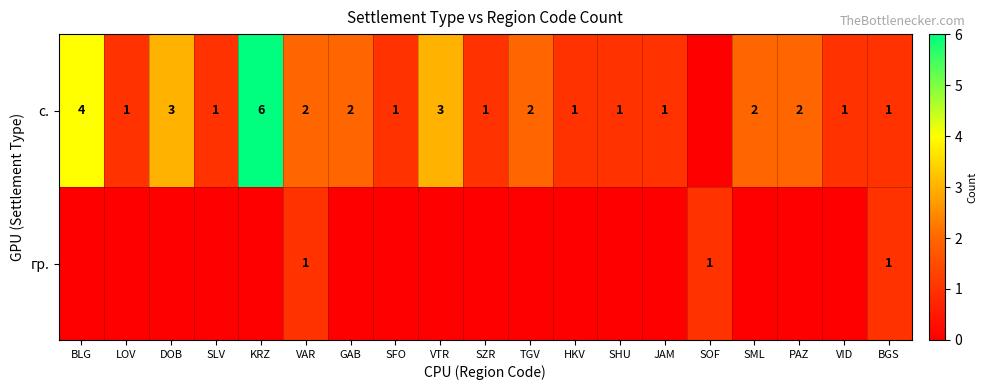

The с. series shows 0 at JAM. True or false?

False